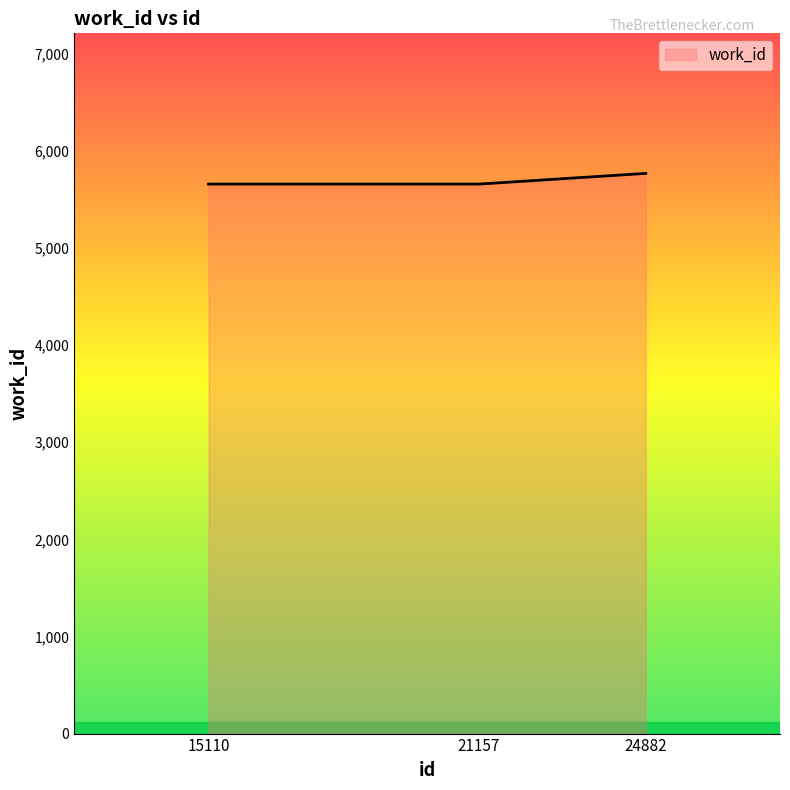

Which label corresponds to the largest value in the chart?

24882